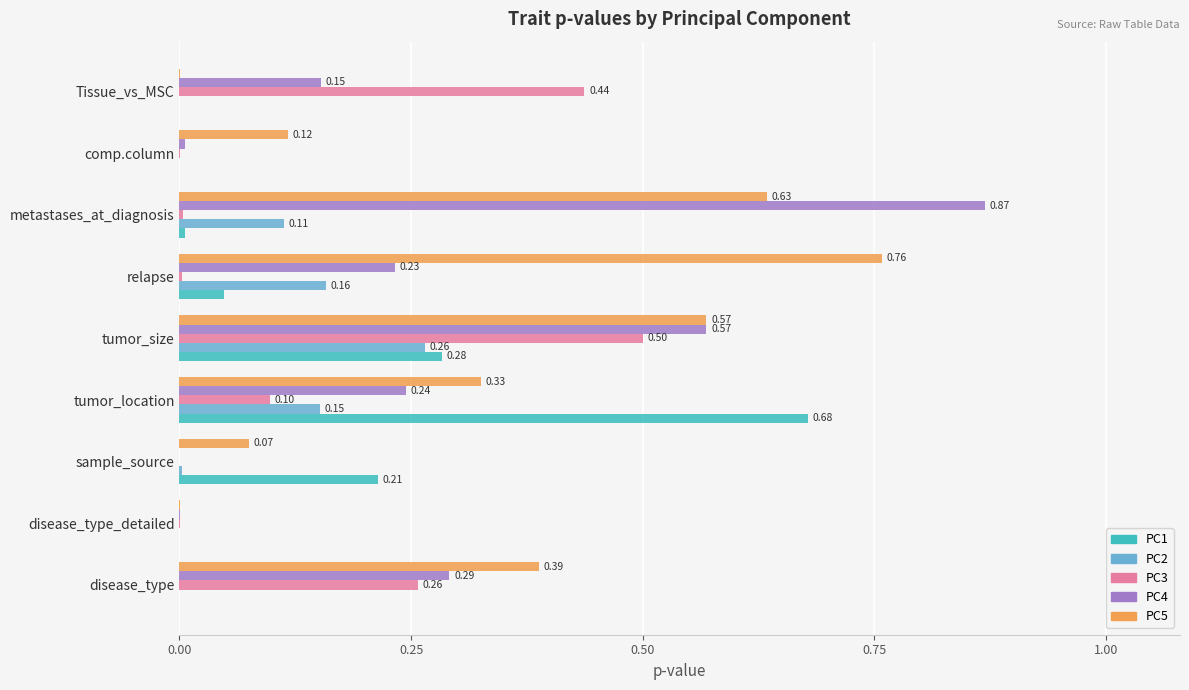

What are all the series names shown in the legend?

PC1, PC2, PC3, PC4, PC5